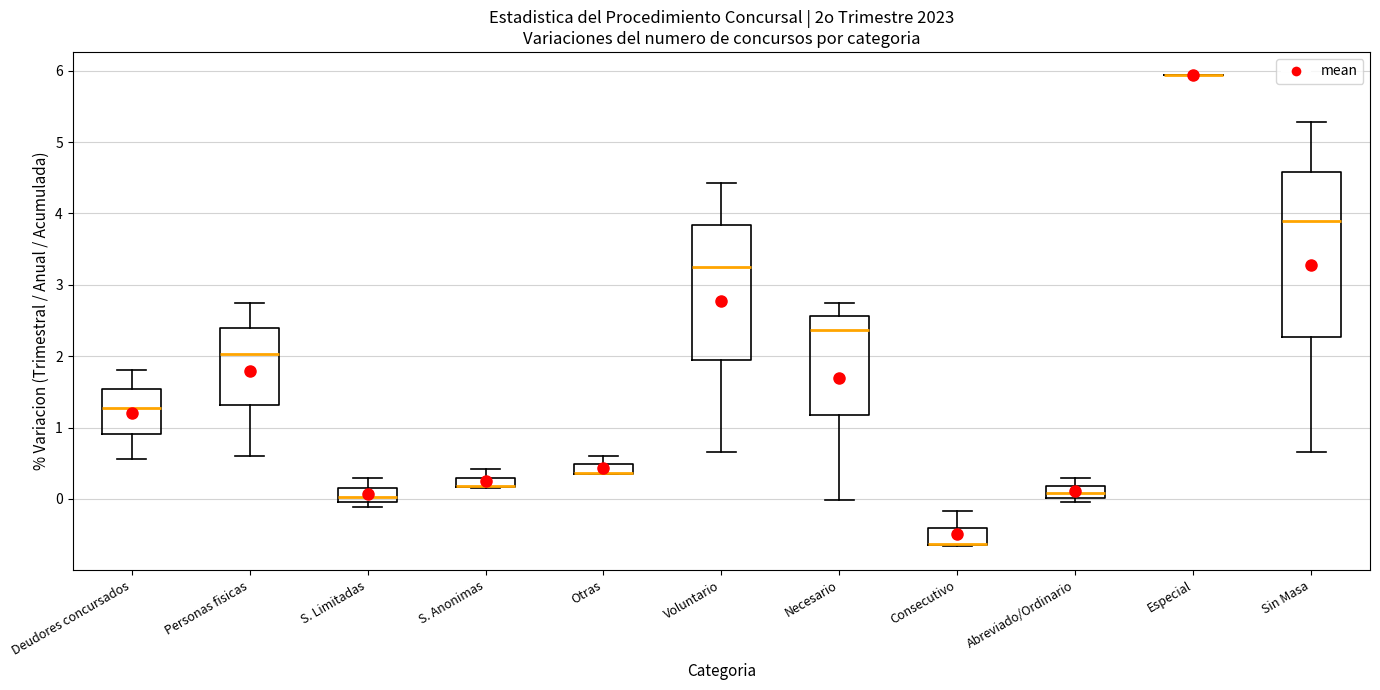

Where does the upper whisker of the box for S. Anonimas end on the y-axis? The values are not printed on the chart, so give them approximately, as read against the axis.

0.4